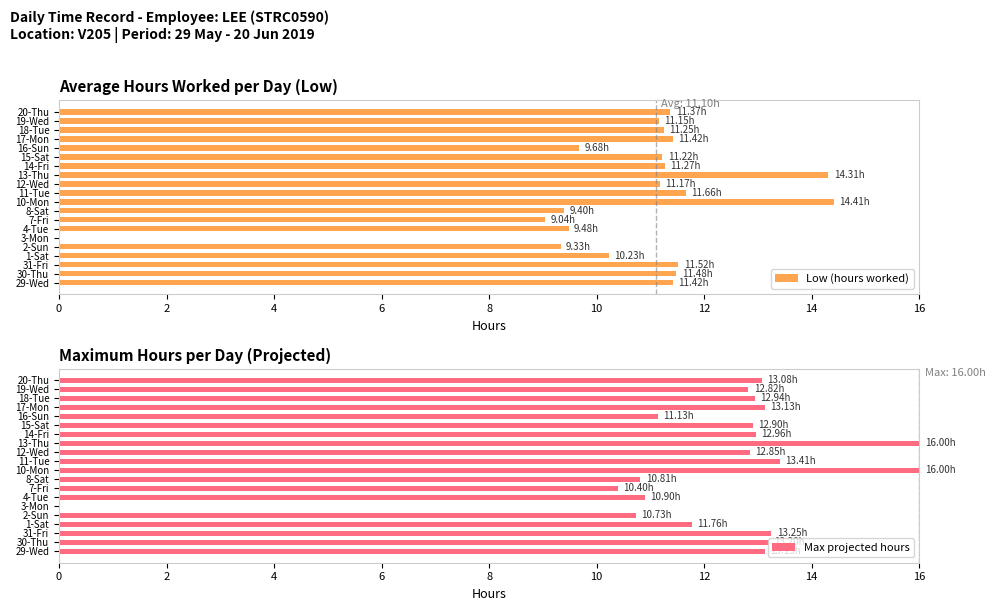

List the series in order of their overall mean, lowest first.

Low (hours worked), Max projected hours